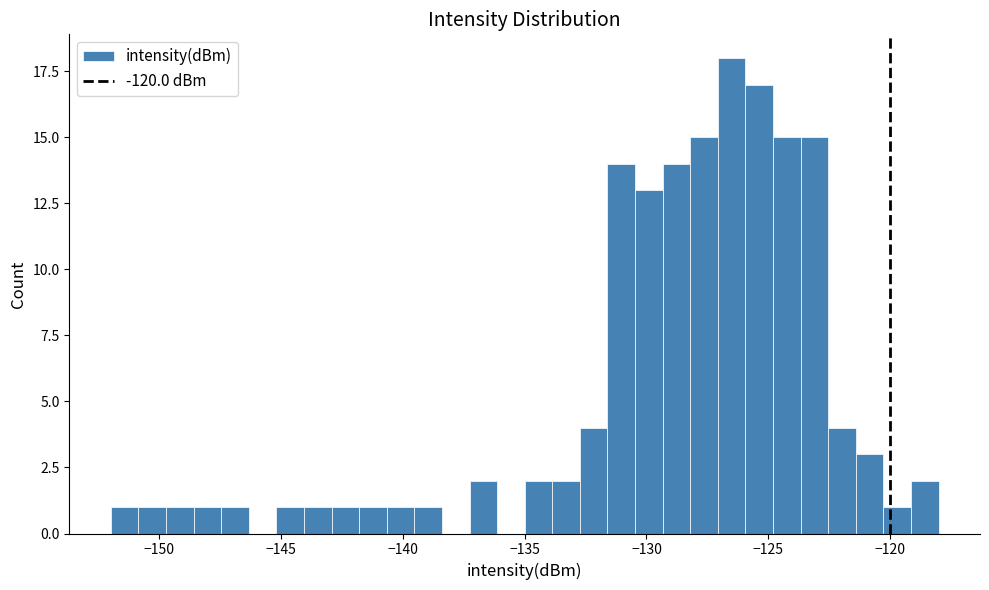

Read against the x-axis, roughly where is the centre of the tallest bar?

-126.5